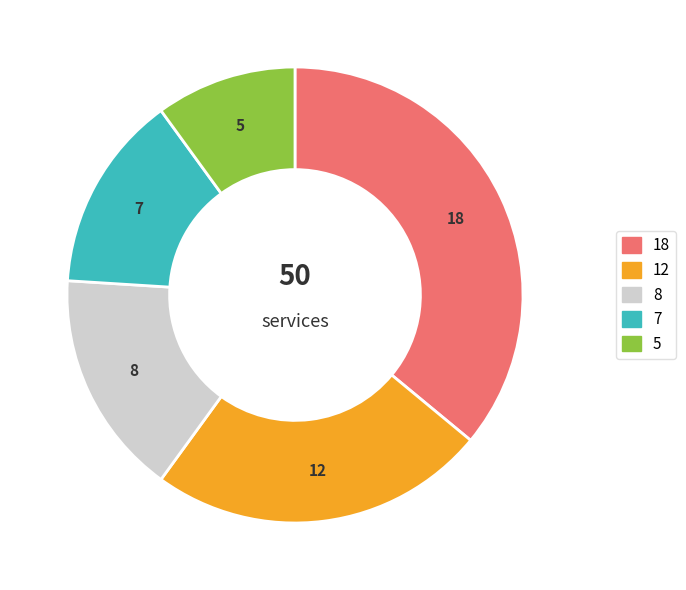

Is there a majority slice in this chart?

No